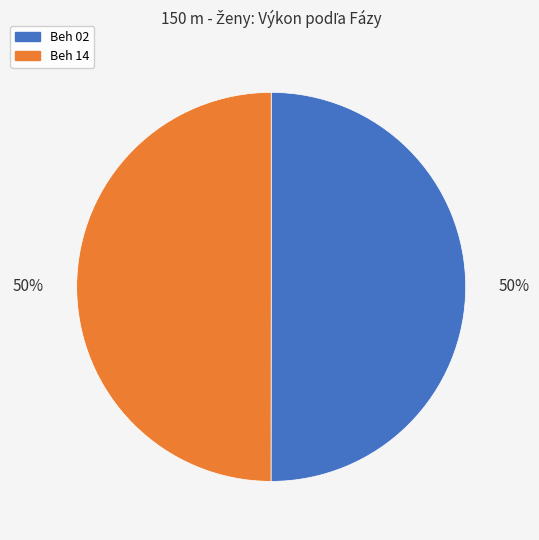

Count the number of slices in the pie.

2